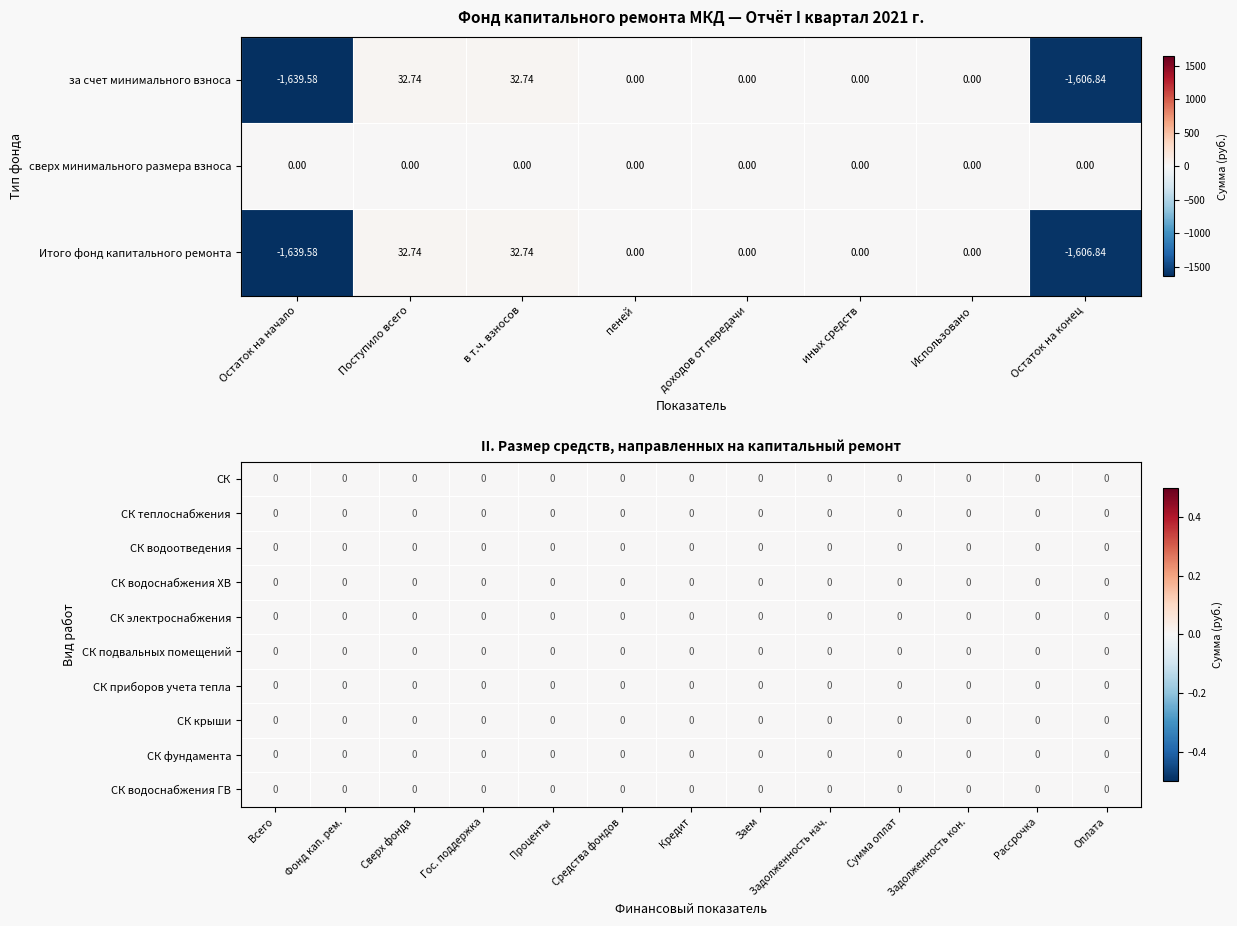

At which label does за счет минимального взноса first exceed 0?

Поступило всего